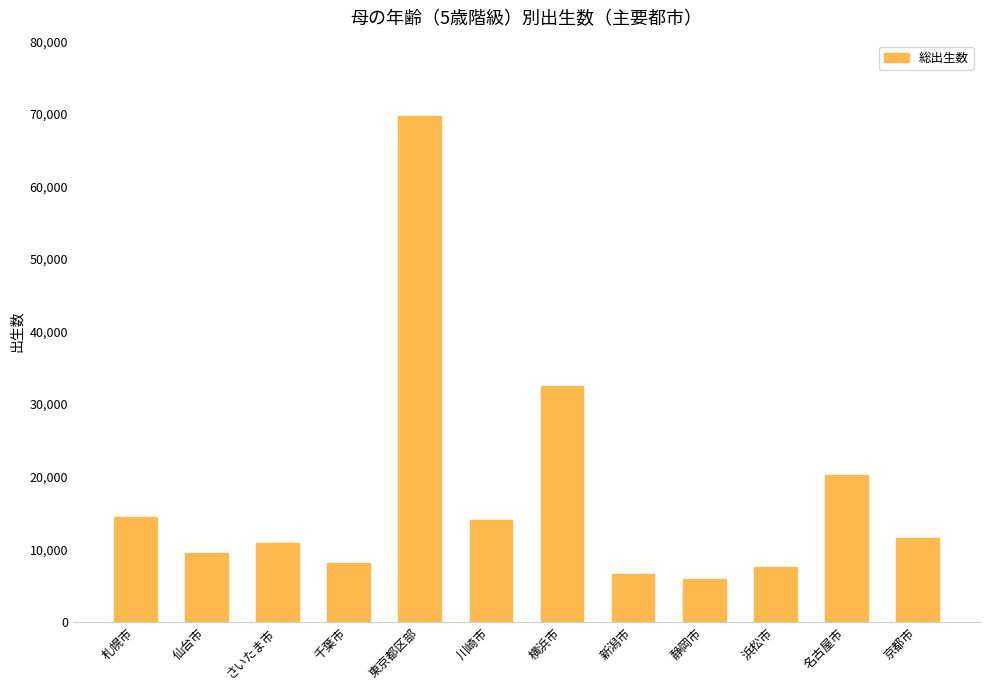

What is the difference between the maximum and second lowest values?

63005